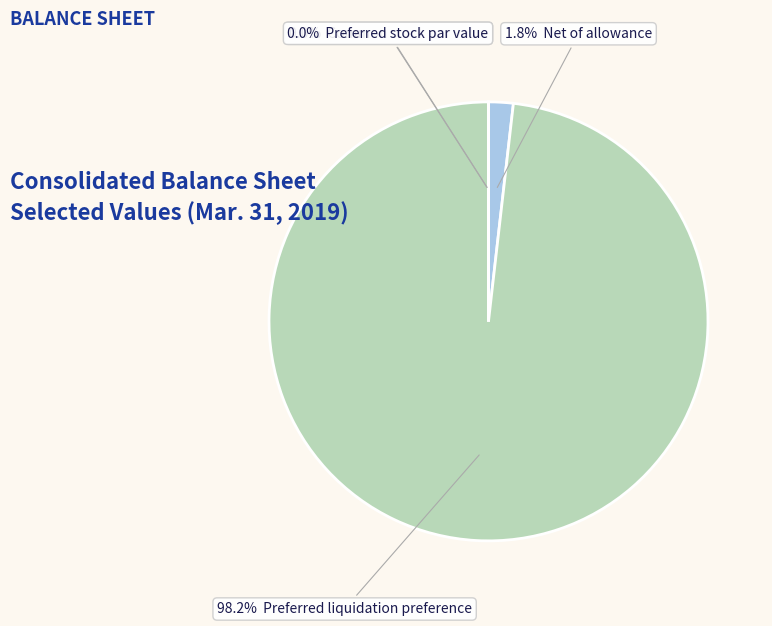

Is there a majority slice in this chart?

Yes